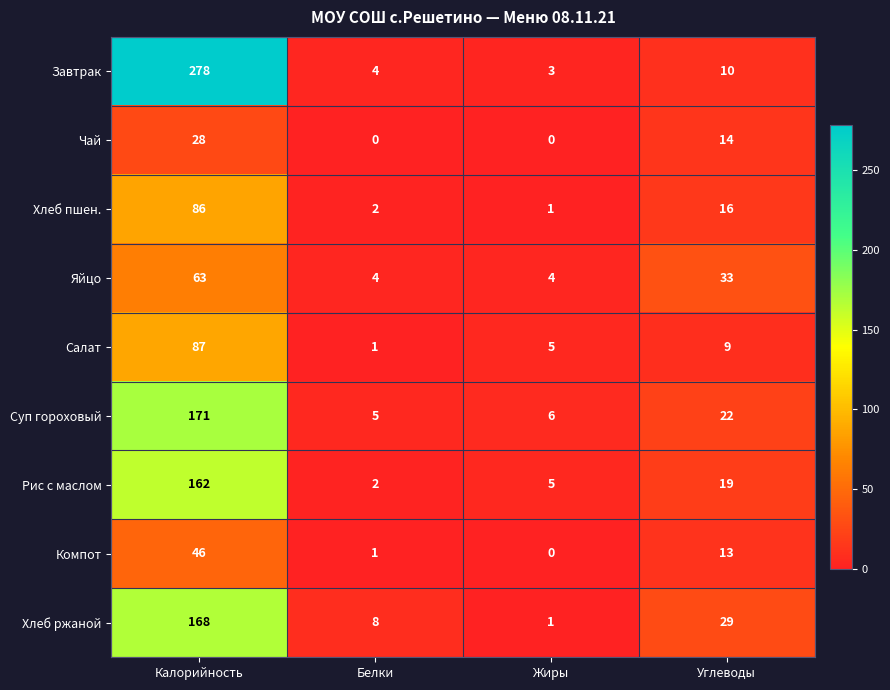

At which category is the sum across all series the highest?

Калорийность